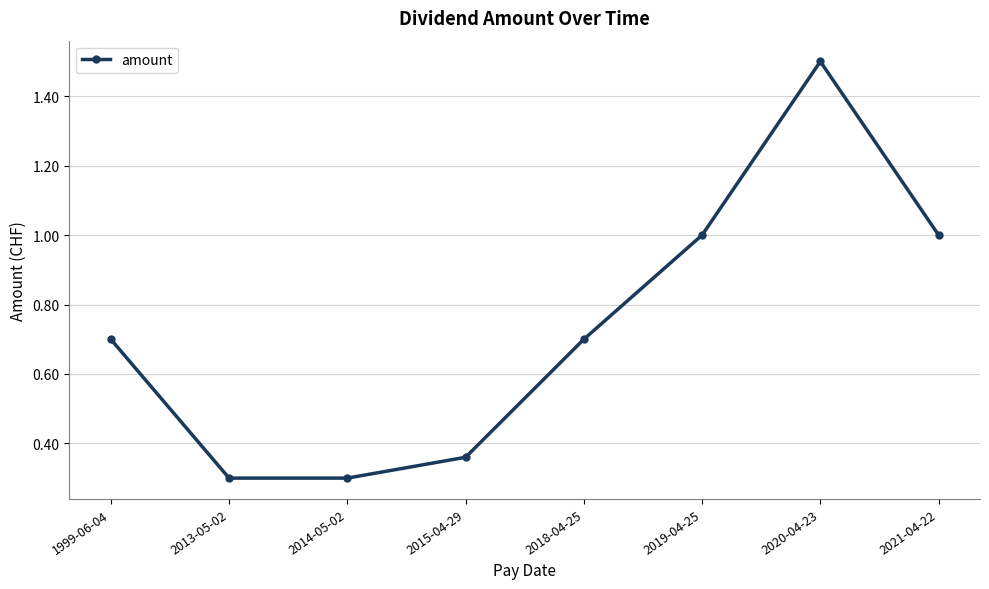

What is the minimum value shown in the chart?

0.3